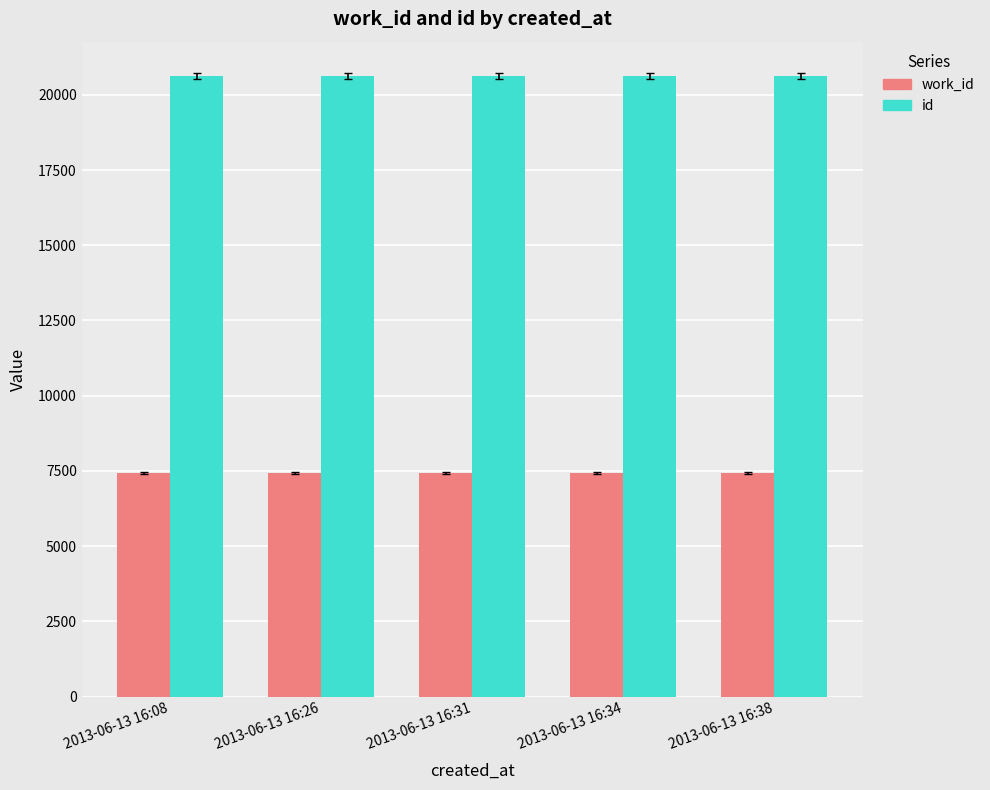

What is the difference between the highest and lowest values at 2013-06-13 16:31?

13191